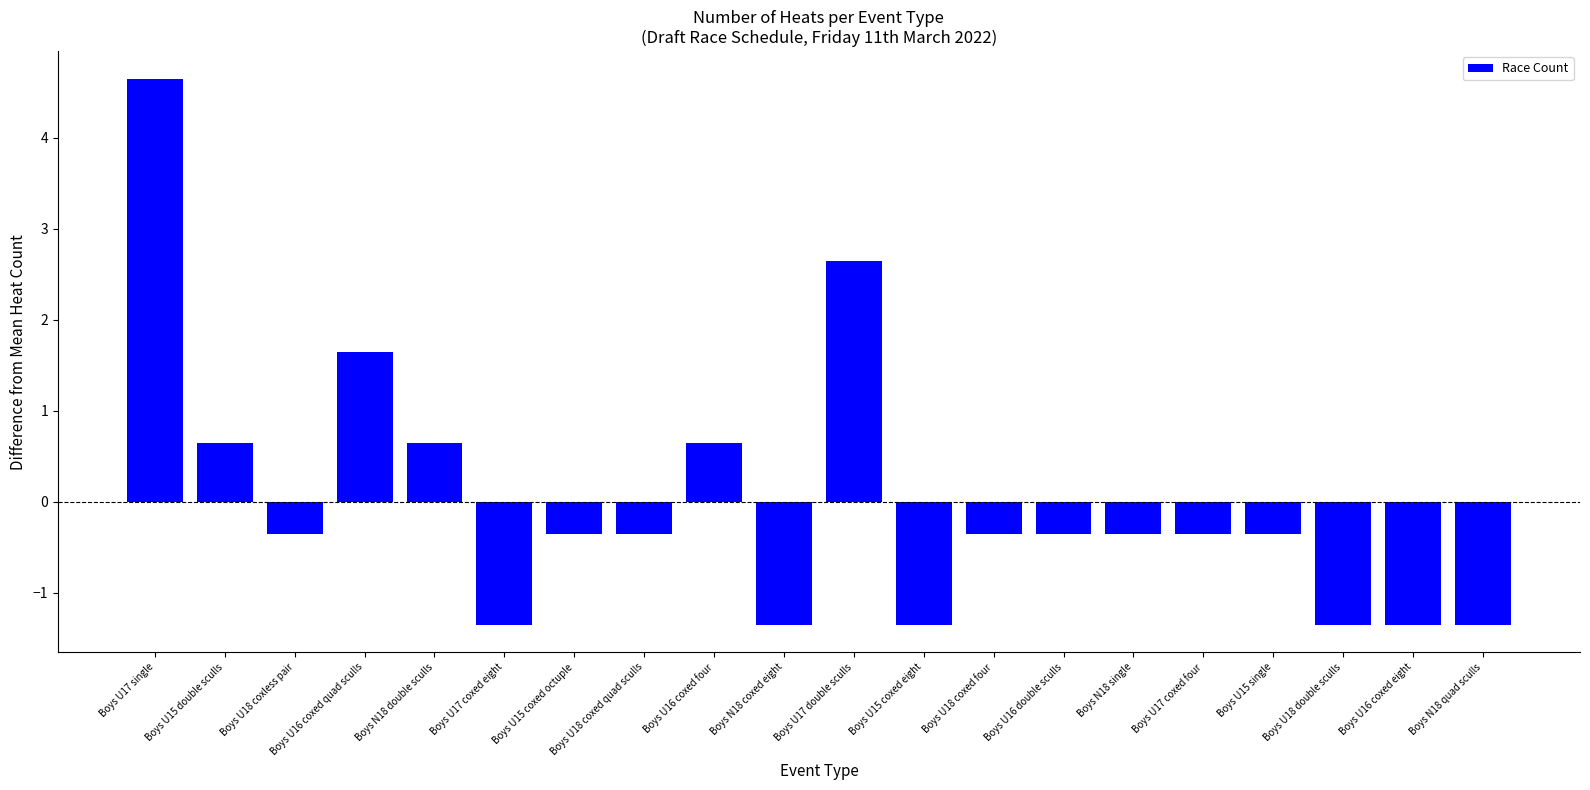

How many positive values are there?

6